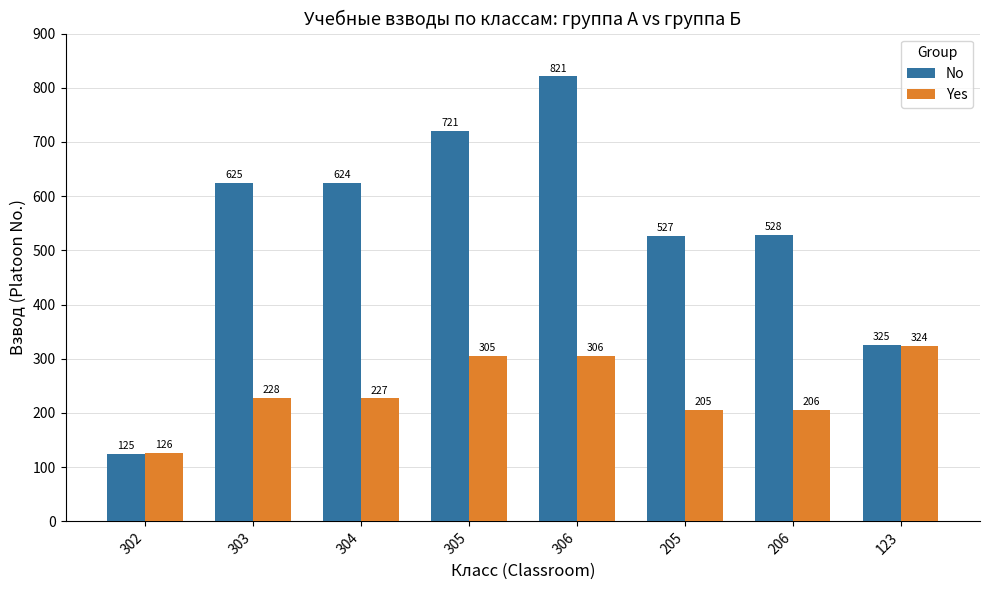

Where is Yes nearest to the value 225?

304